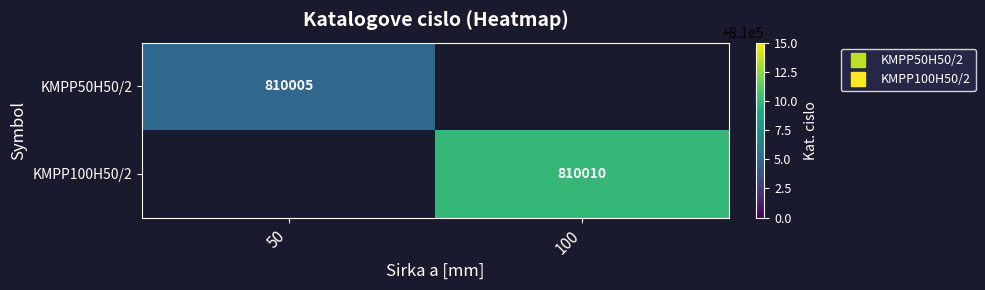

Count the number of data series in this chart.

2